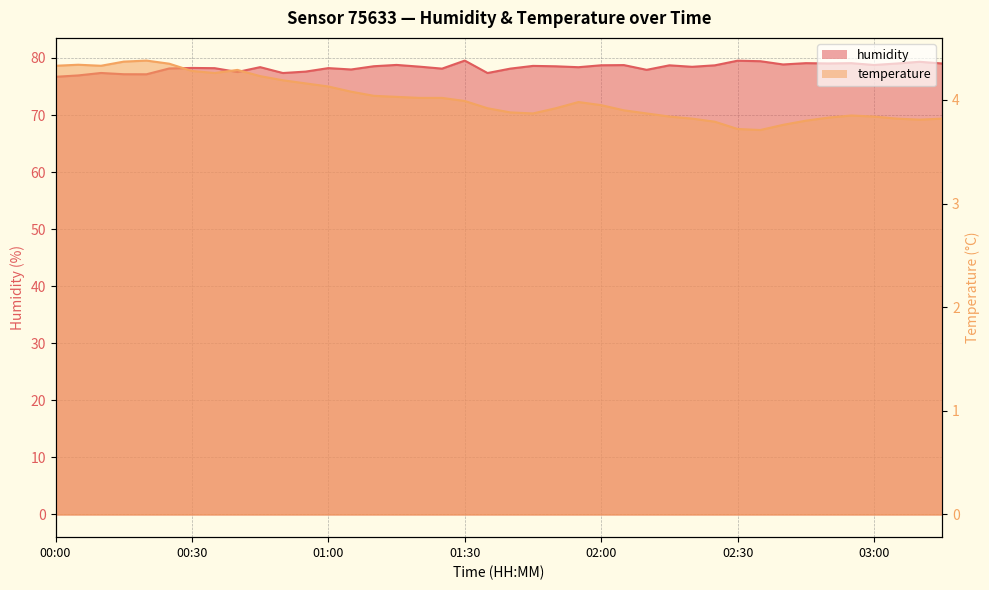

List the series in order of their overall mean, lowest first.

temperature, humidity